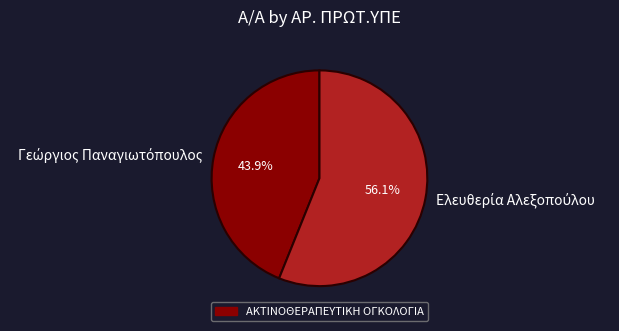

How many slices are in this pie chart?

2